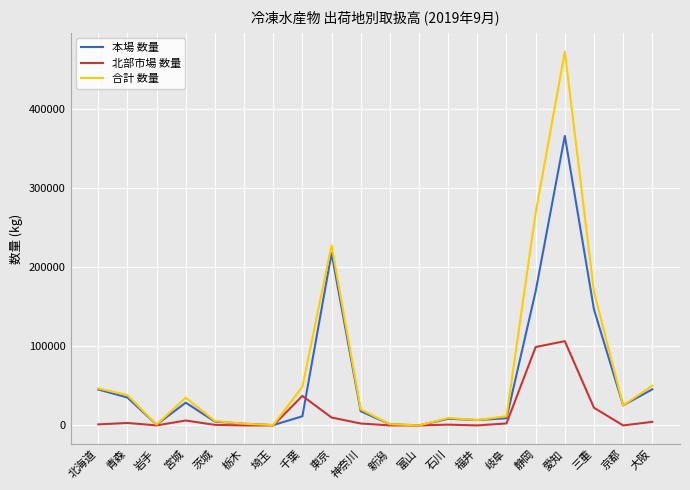

Rank the series at 大阪 from highest to lowest value.

合計 数量, 本場 数量, 北部市場 数量